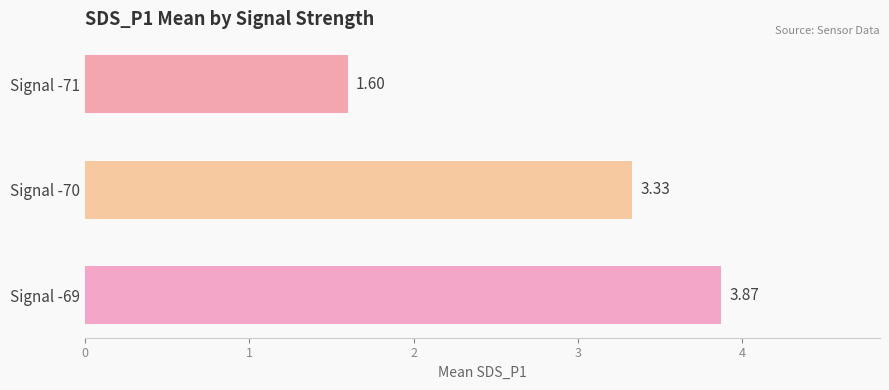

What is the difference between the values at Signal -70 and Signal -71?

1.7